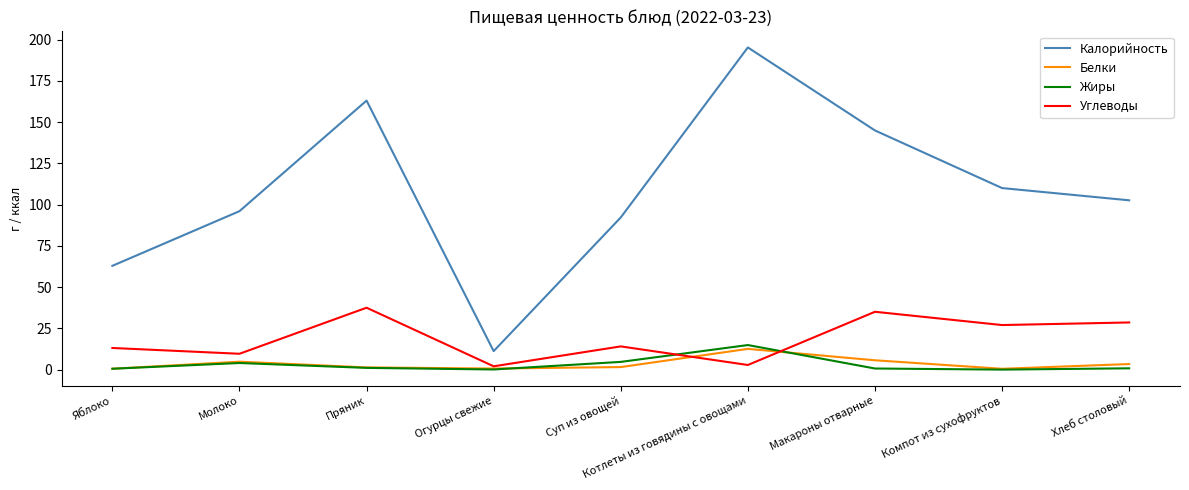

Which series has the largest total across all categories?

Калорийность